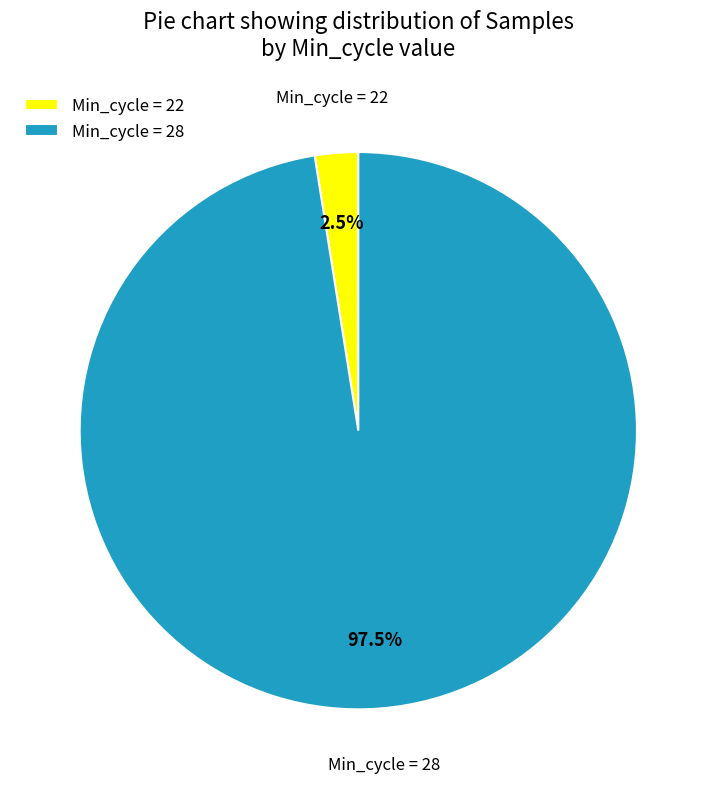

Combined, do Min_cycle = 22 and Min_cycle = 28 account for over 50%?

Yes